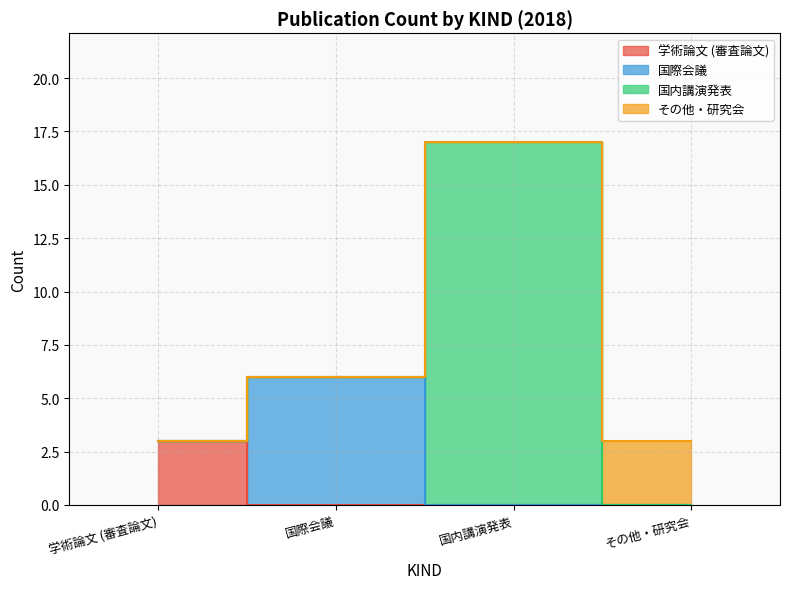

How many data points in 学術論文 (審査論文) are above 0?

1